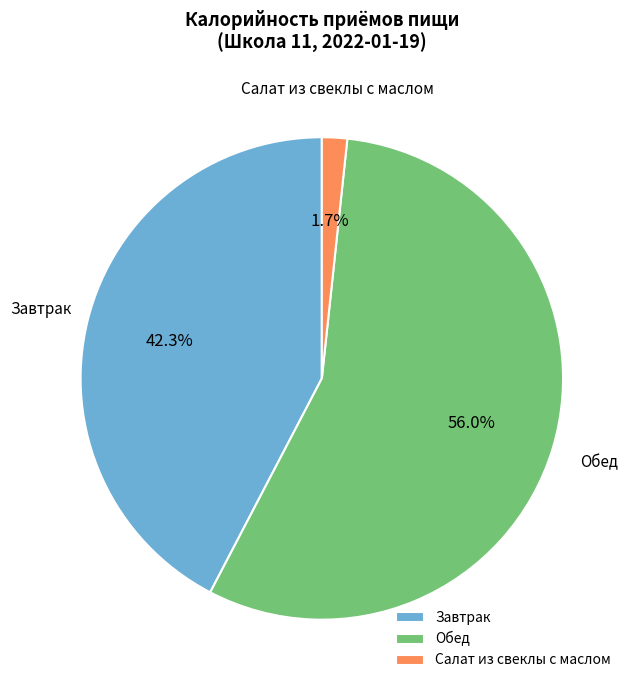

Count the number of slices in the pie.

3